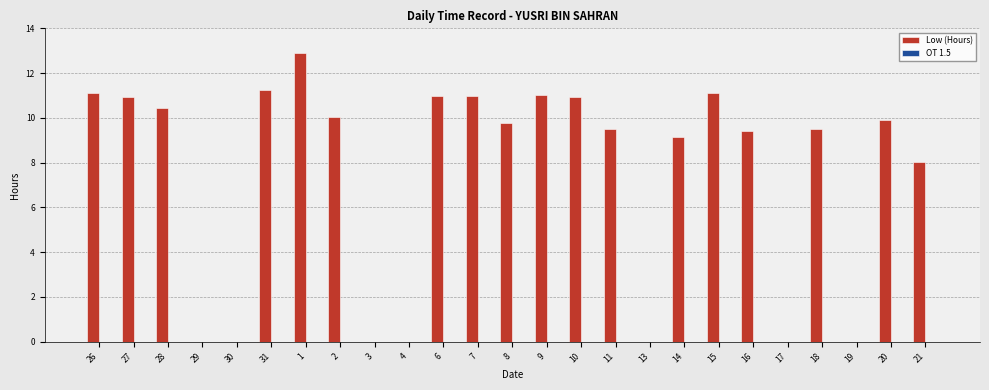

What is the change in value from 31 to 18?

-1.7